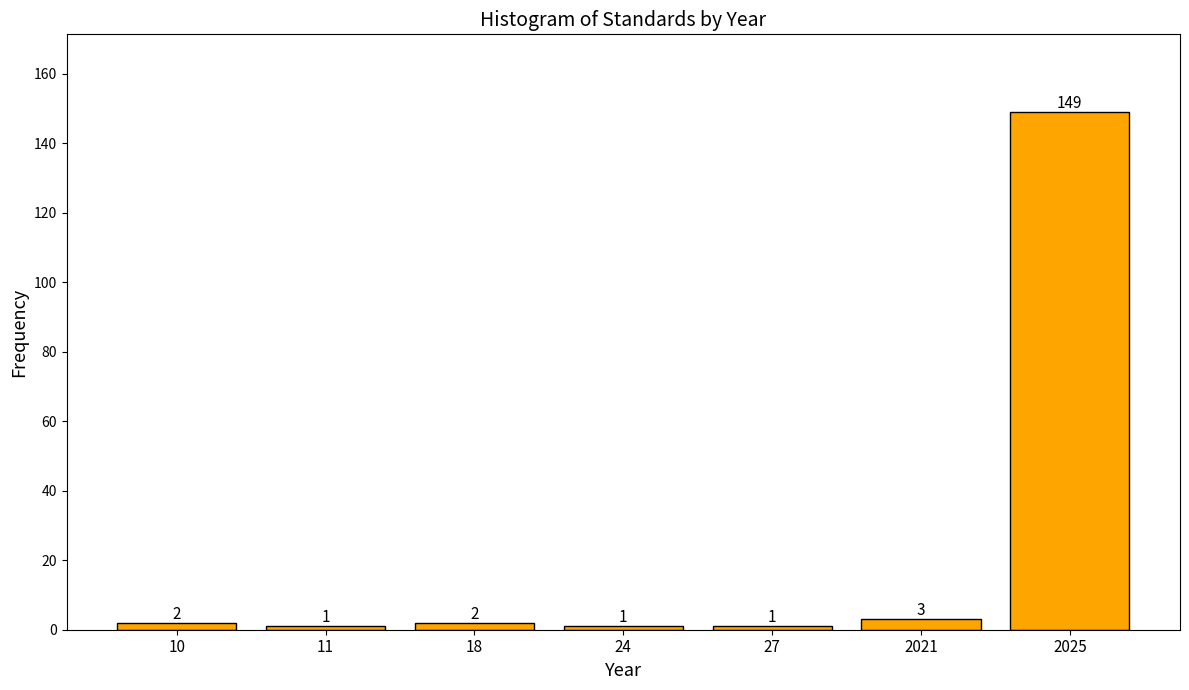

Reading left to right, list all the values displayed in this chart.

10=2	11=1	18=2	24=1	27=1	2021=3	2025=149